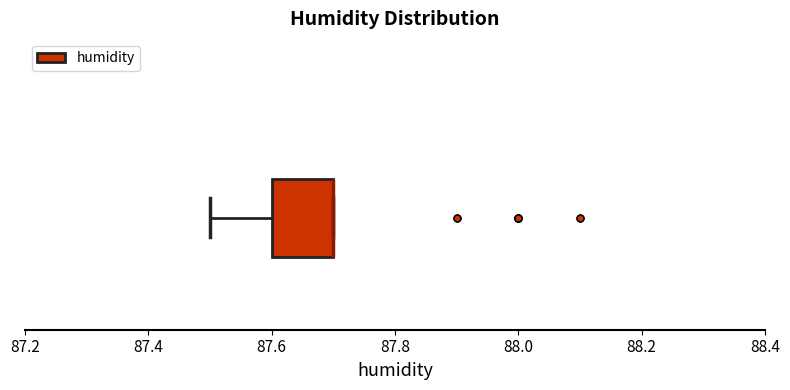

Transcribe this box plot: give where the median line is, the range the box spans, and where the two whiskers end, as read against the x-axis. The values are not printed on the chart, so give them approximately, as read against the axis.

median 87.7 (drawn on the box's right edge), box 87.6 to 87.7, whiskers 87.5 to 87.7